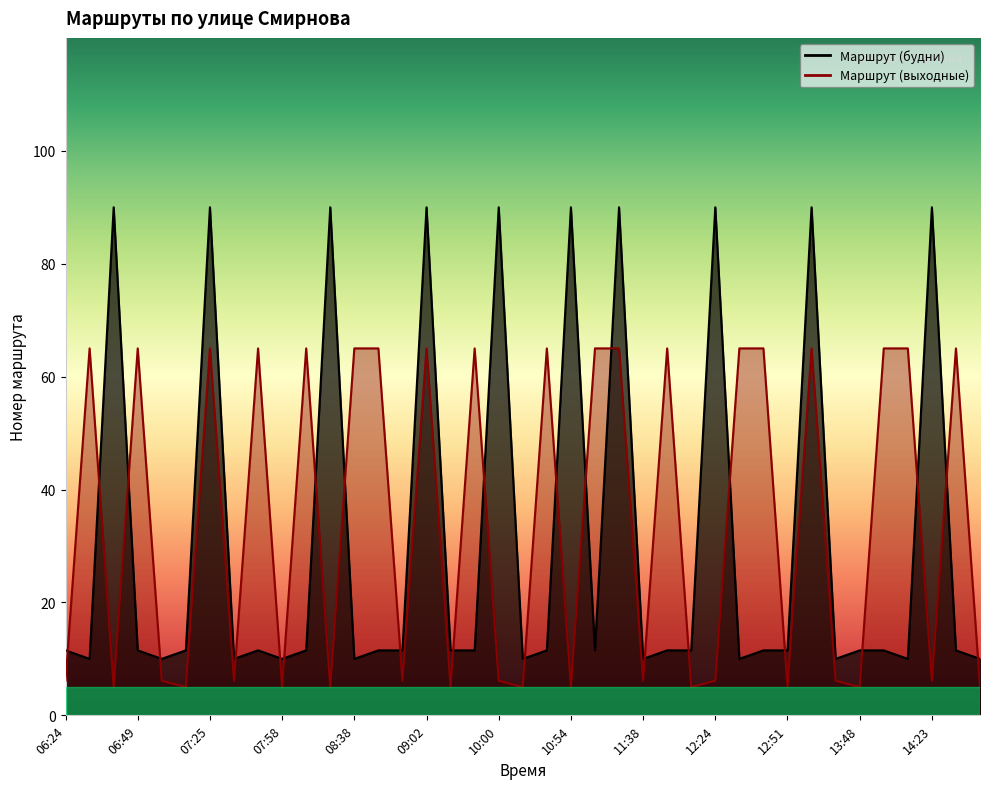

How many lines are shown in the chart?

2